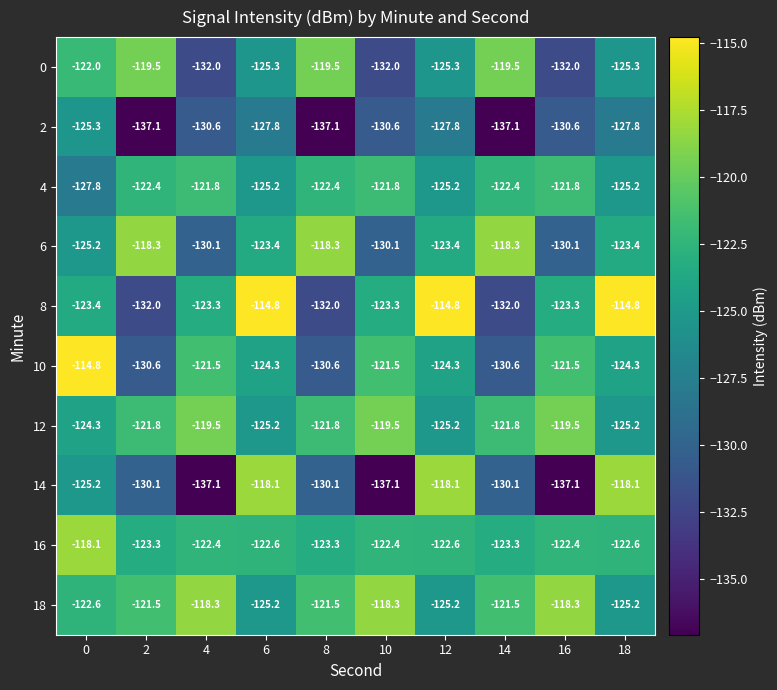

Which series has the widest spread of values?

14